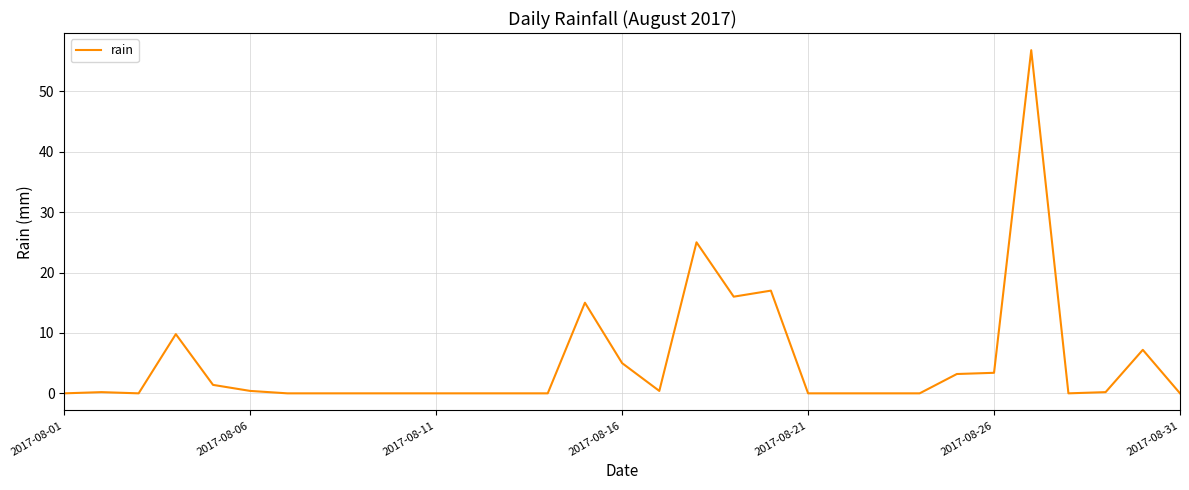

What is the greatest value displayed?

56.8